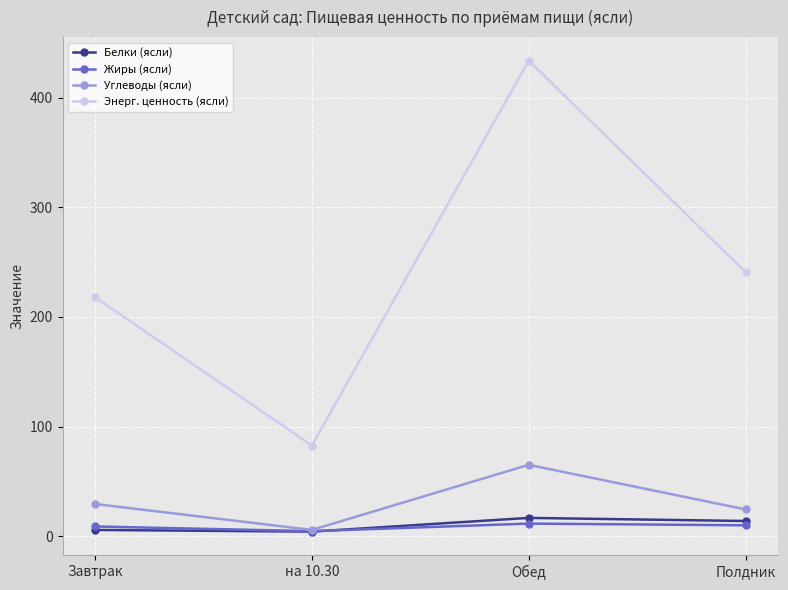

What is the spread (max minus min) of values at на 10.30?

78.5